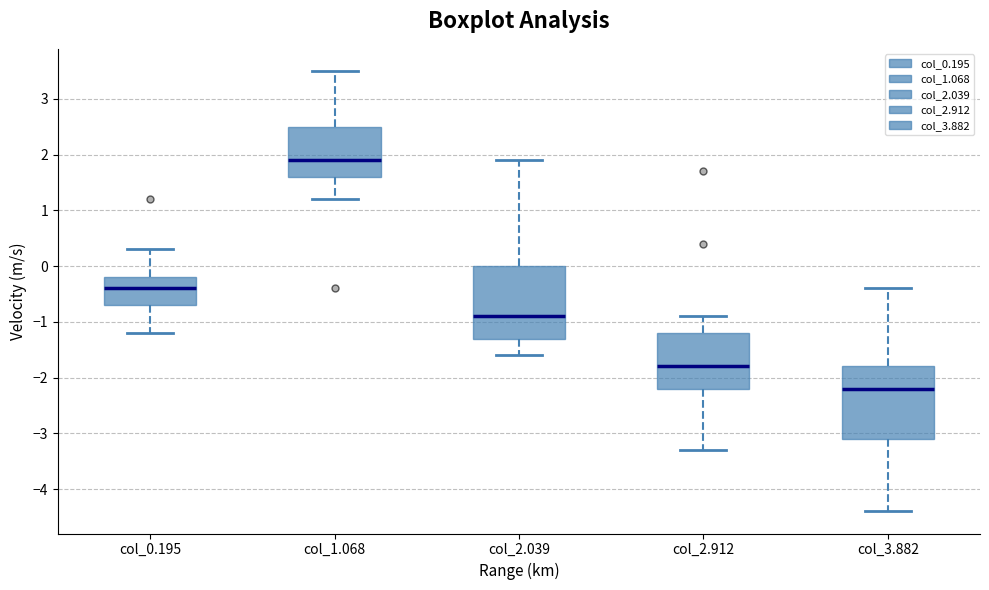

Which box's median line is the lowest?

col_3.882